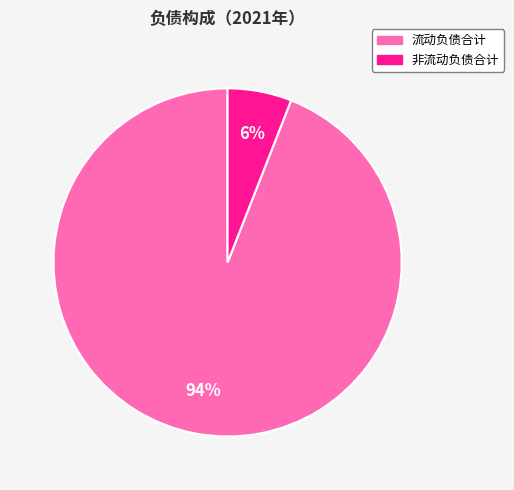

The 非流动负债合计 slice represents 6% of the pie. True or false?

True